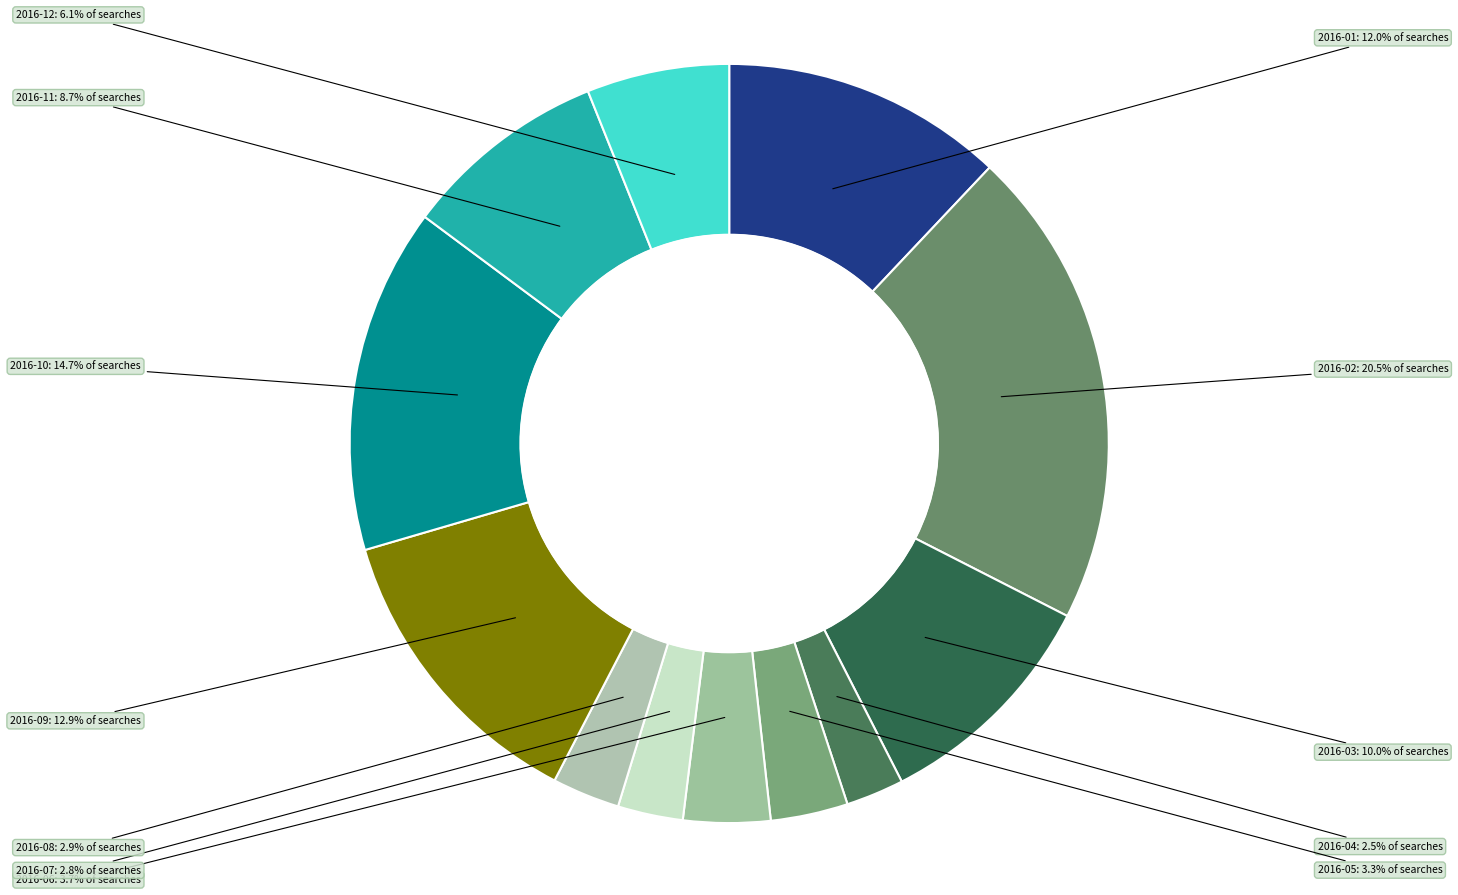

Count the number of slices in the pie.

12